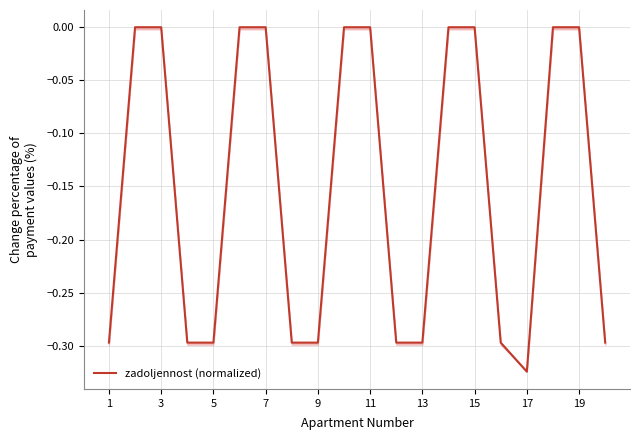

What is the difference between the maximum and minimum values?

0.3